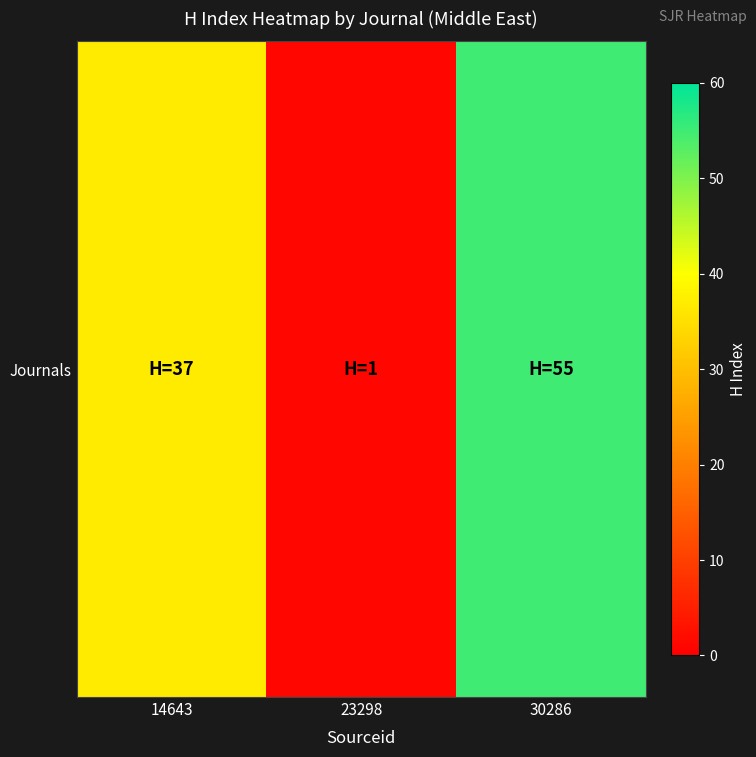

What is the difference between the maximum and minimum values?

54